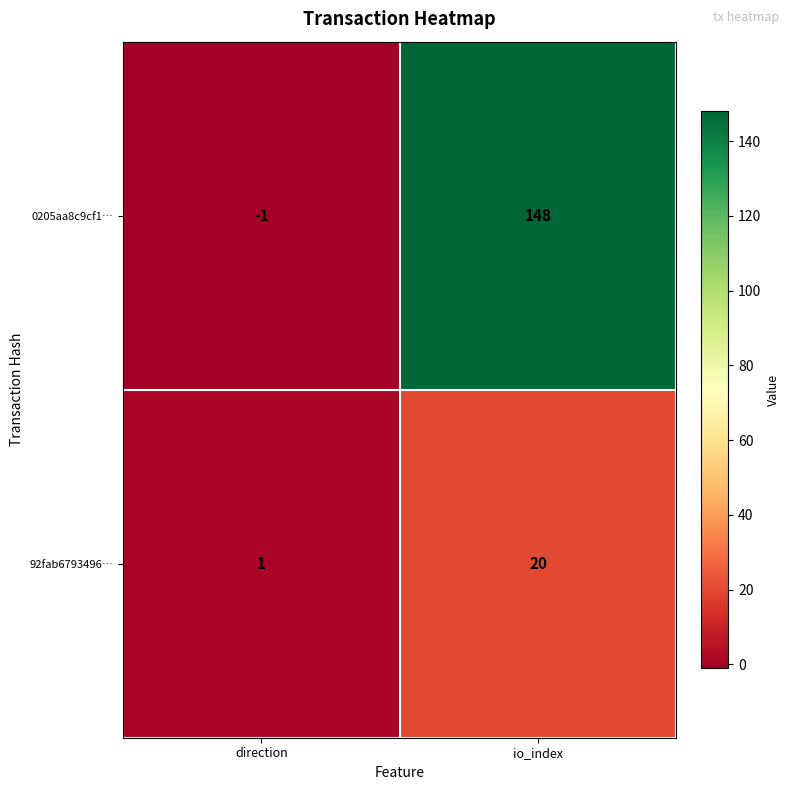

What is the sum of all 0205aa8c9cf1… values?

147